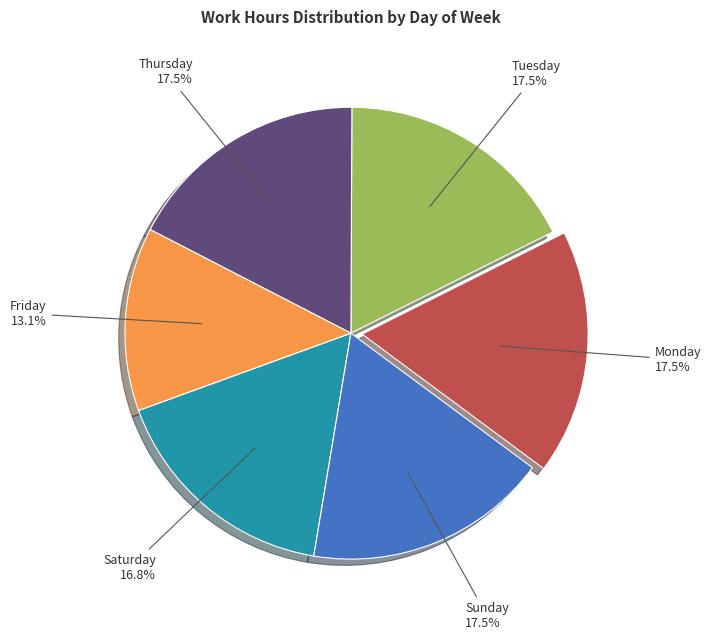

Is there any slice that represents more than half of the pie?

No